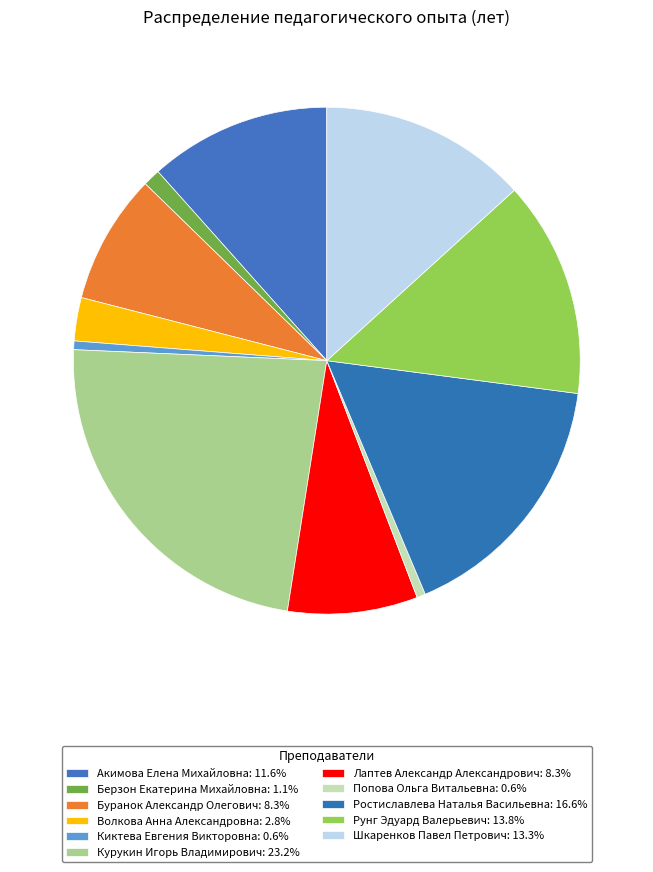

Count the number of slices in the pie.

11